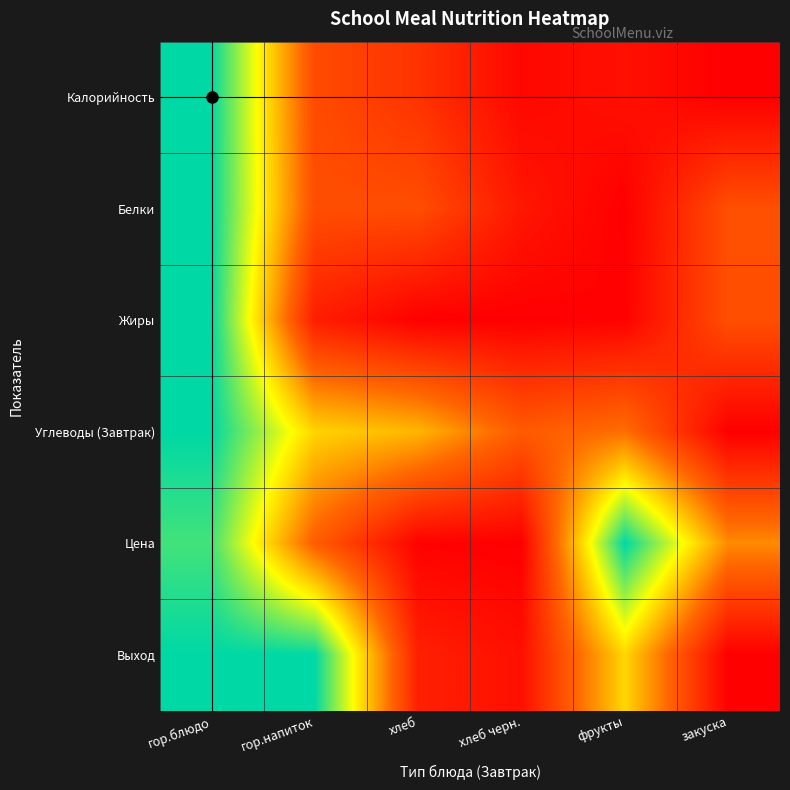

At which category is the sum across all series the highest?

гор.блюдо